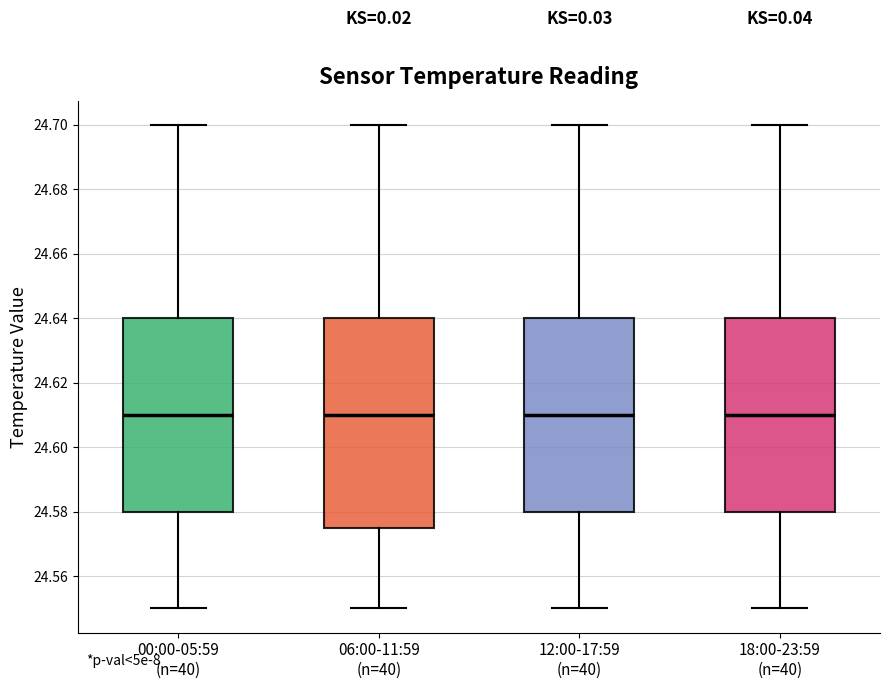

Where does the upper whisker of the box for 18:00-23:59 (n=40) end on the y-axis? The values are not printed on the chart, so give them approximately, as read against the axis.

24.700